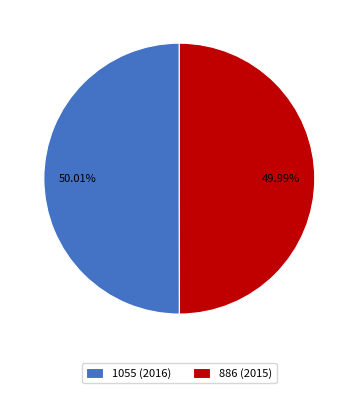

Combined, what portion of the pie is 886 (2015) and 1055 (2016)?

100.0%